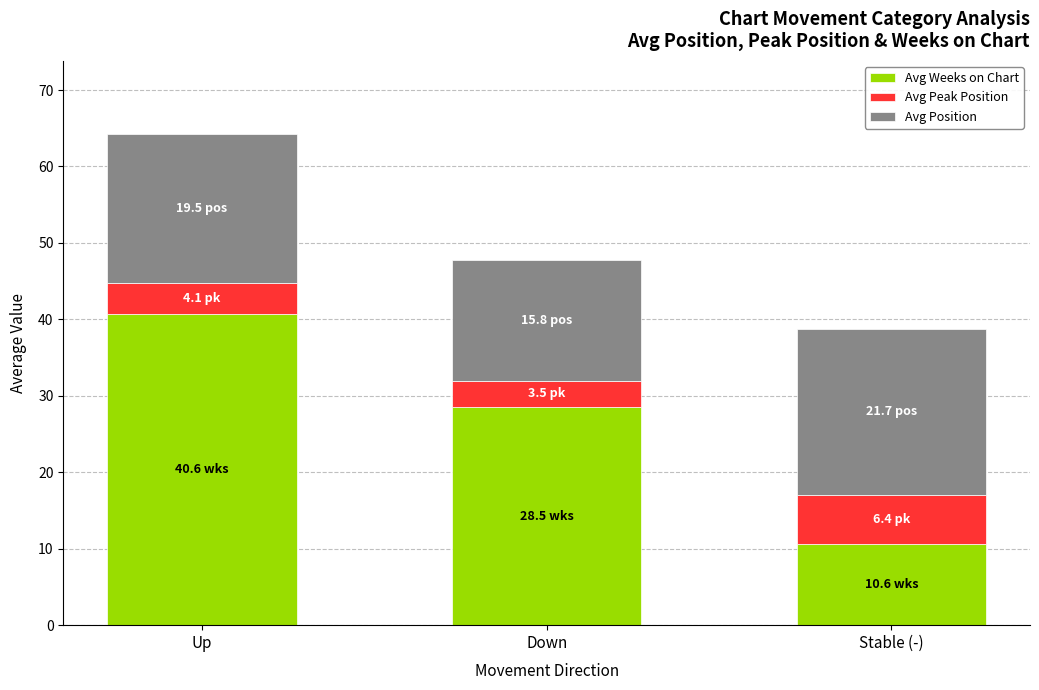

What is the difference between the maximum and minimum values in the Avg Weeks on Chart series?

30.0